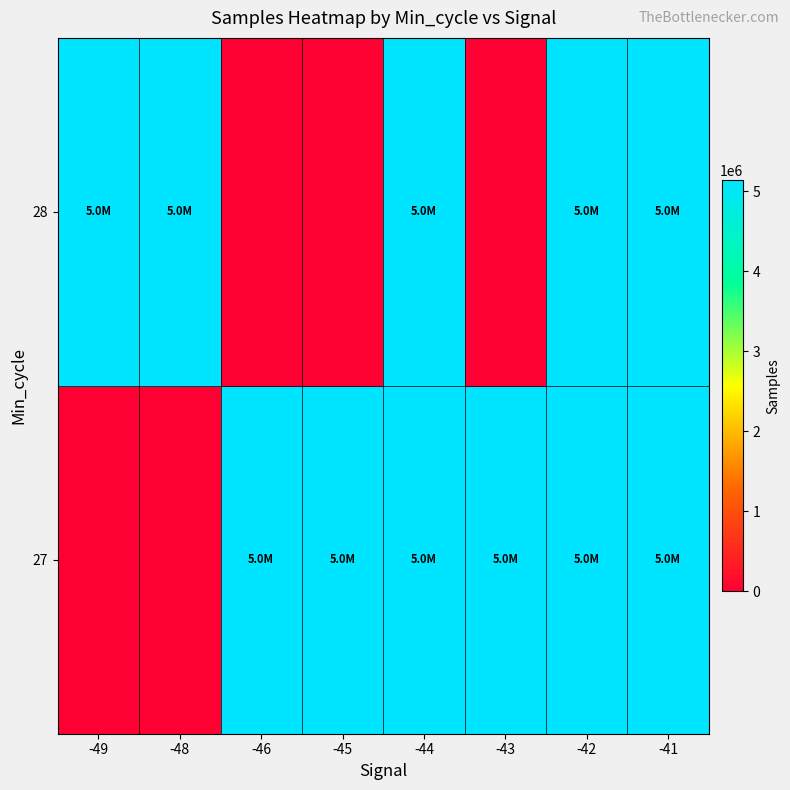

Count the number of categories in the chart.

8